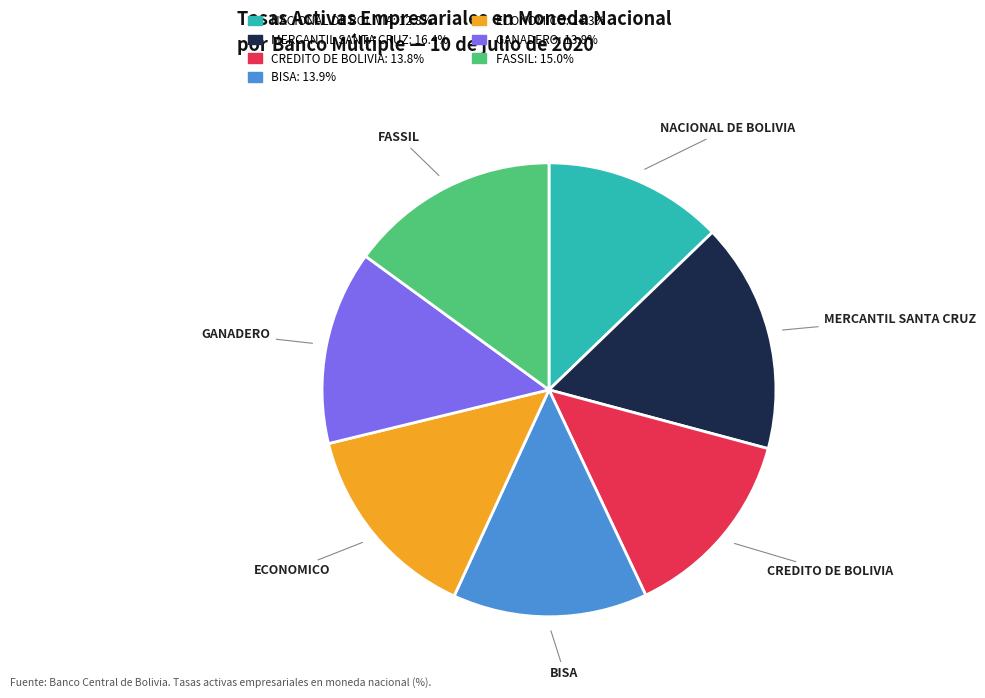

Combined, do MERCANTIL SANTA CRUZ and NACIONAL DE BOLIVIA account for over 50%?

No